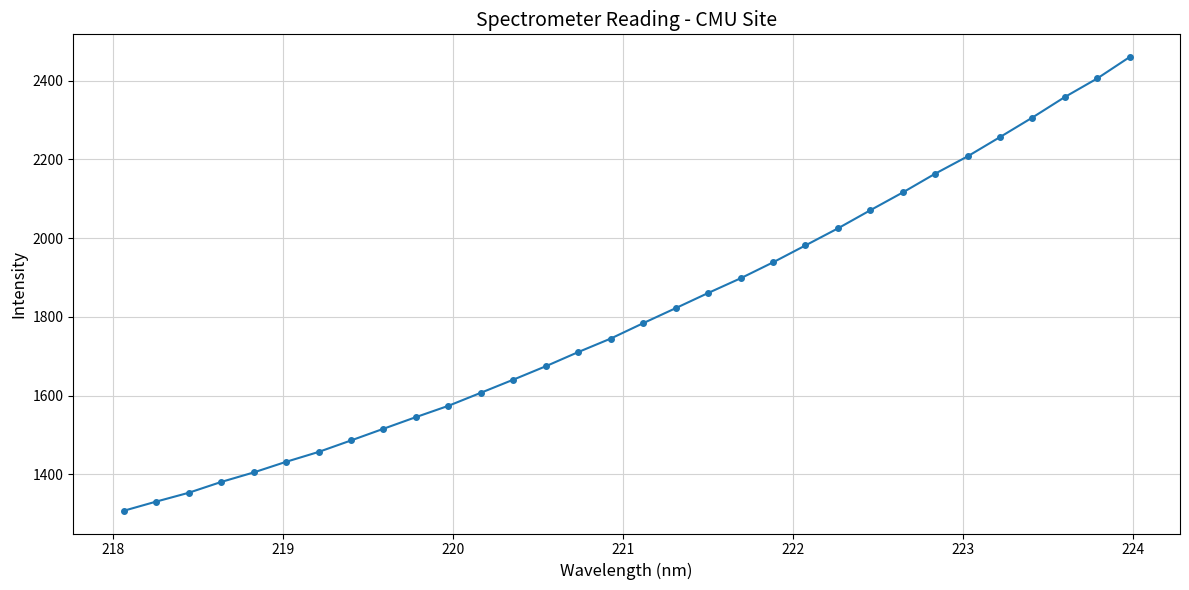

What is the value of the 32nd point from the left?

2459.7